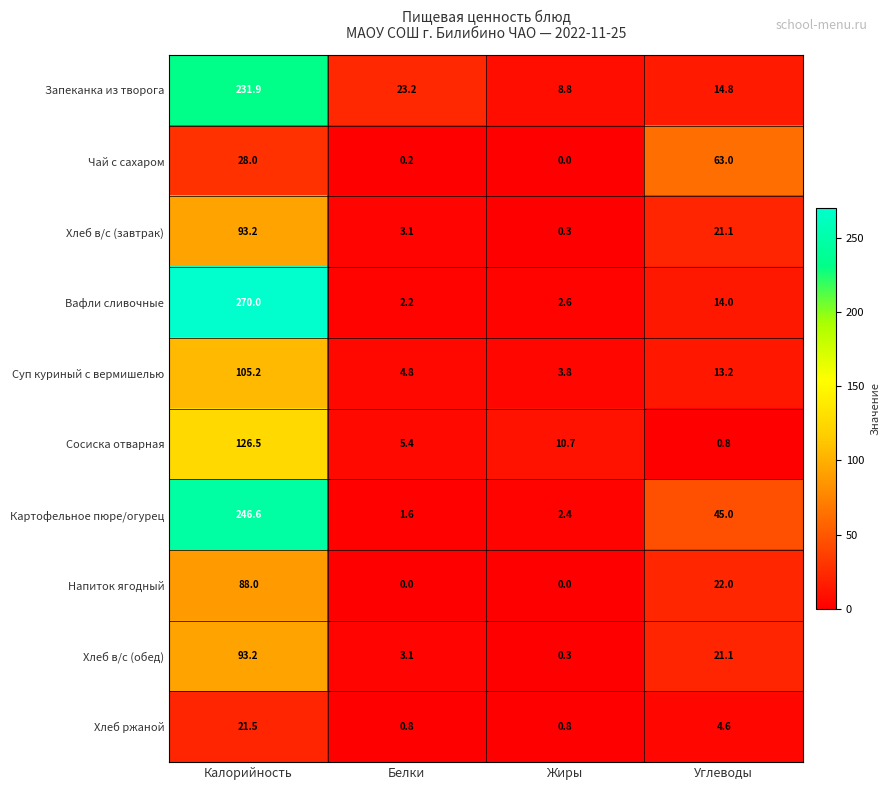

What is the difference between the second highest and second lowest values in the Чай с сахаром series?

27.8